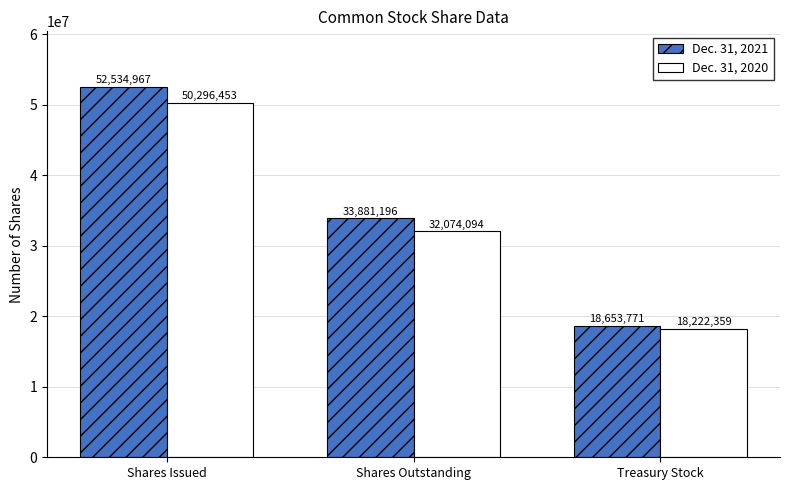

Reading left to right, list all the values displayed in this chart.

Dec. 31, 2021: 52534967	33881196	18653771
Dec. 31, 2020: 50296453	32074094	18222359